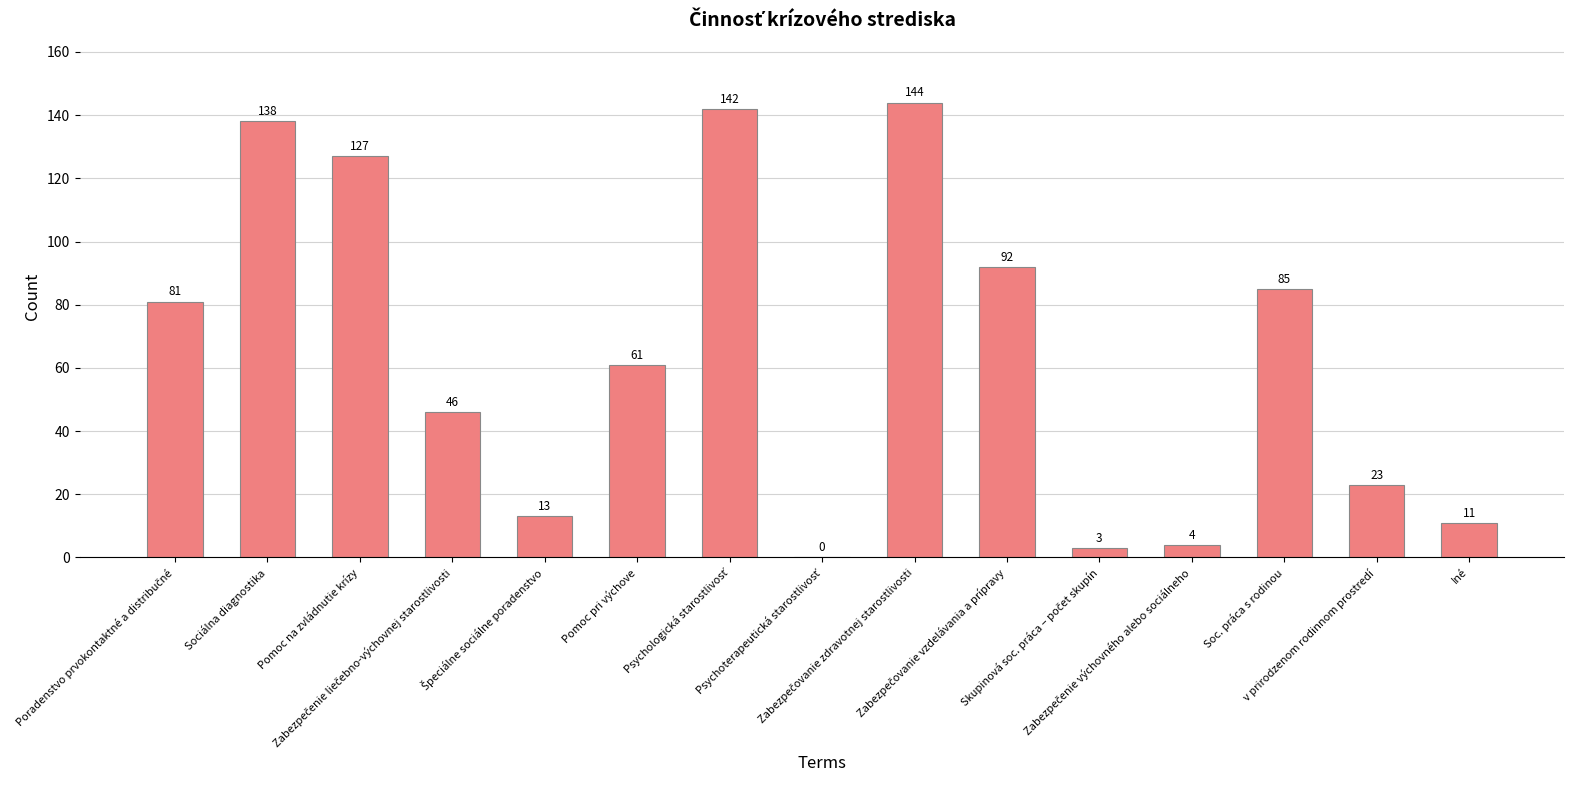

What is the sum of all values?

970